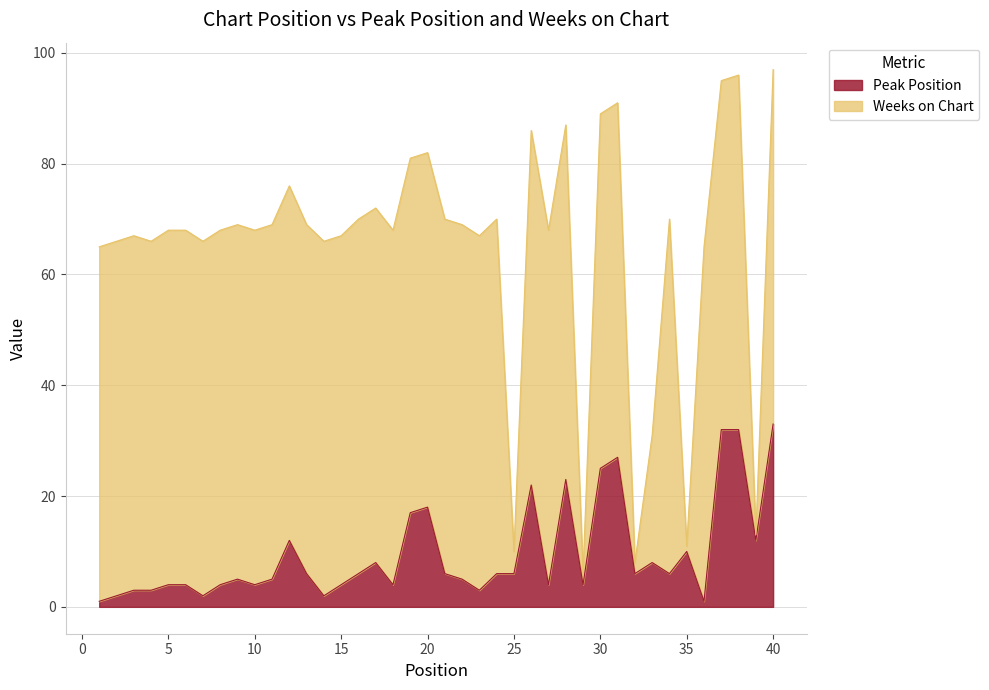

What is the difference between the second highest and second lowest values?

31